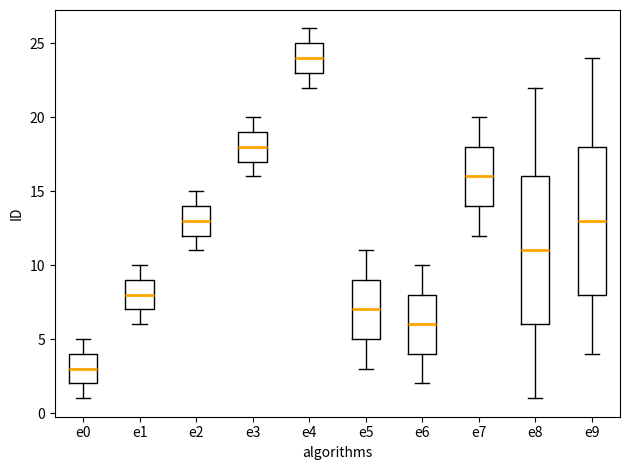

Which box has the highest median line?

e4